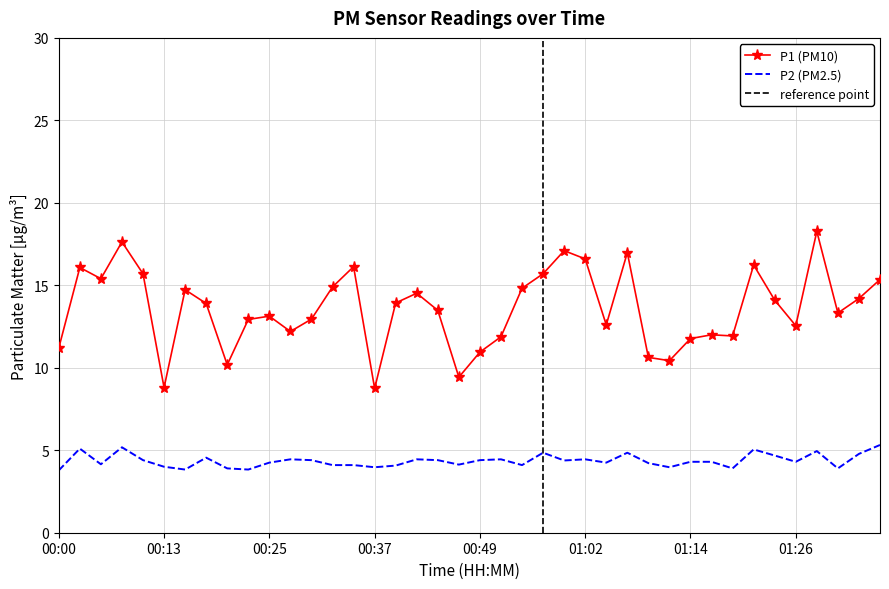

What is the highest value of the P1 (PM10) series?

18.3